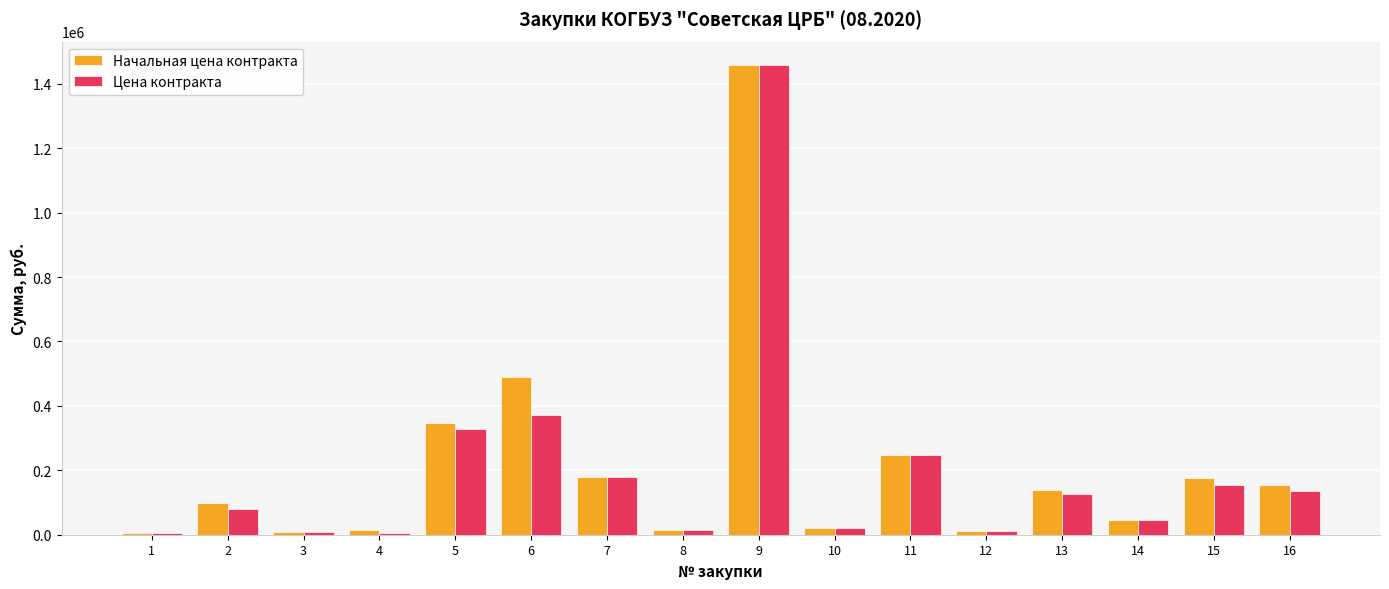

Is the value of Начальная цена контракта at 12 greater than the value of Цена контракта at 16?

No